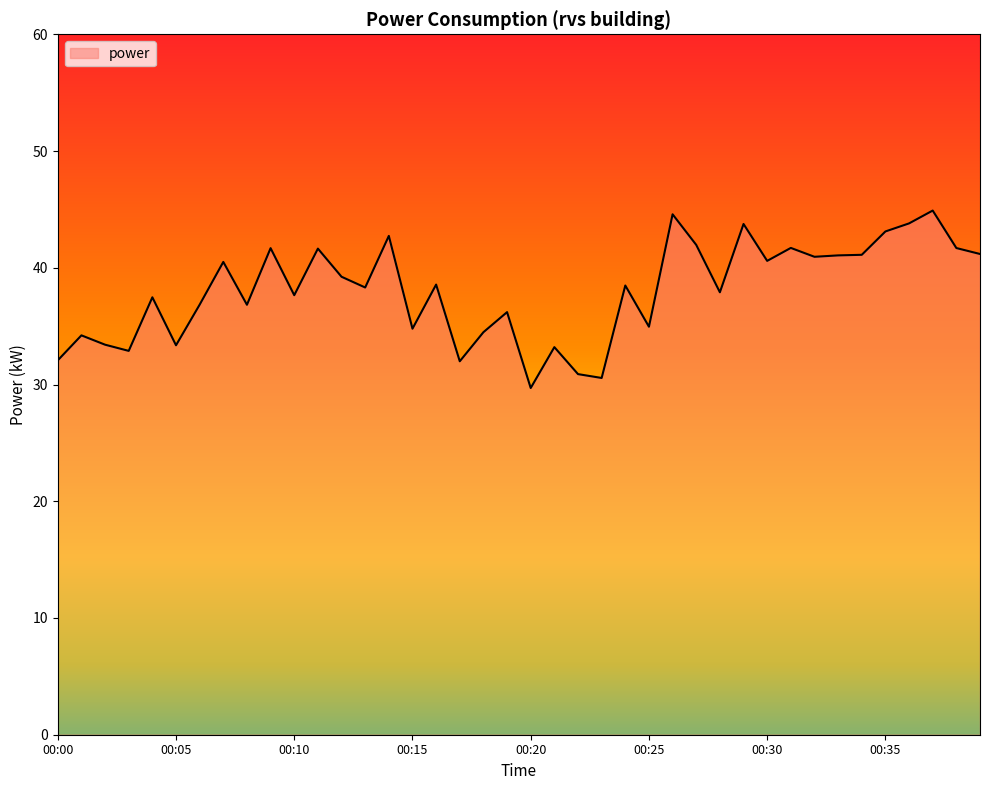

What is the minimum value shown in the chart?

29.7